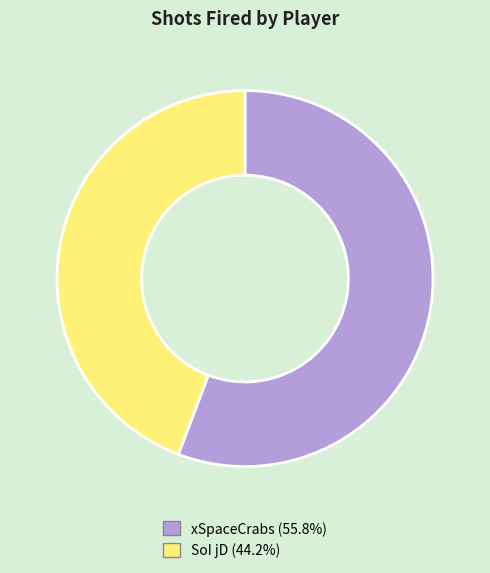

Count the number of slices in the pie.

2